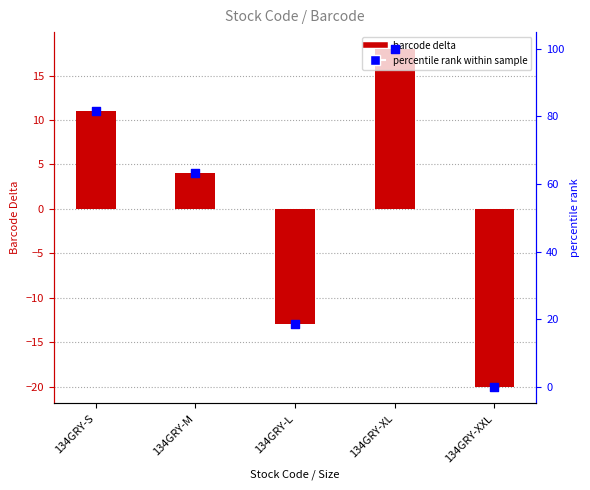

Is the value of barcode delta at 134GRY-M greater than the value of percentile rank at 134GRY-S?

No